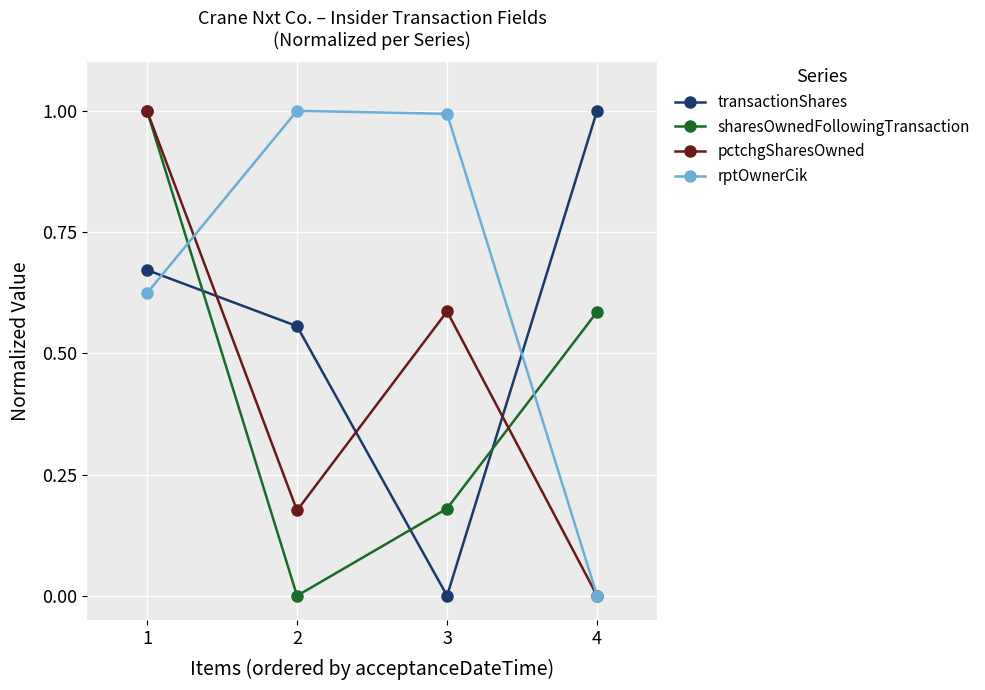

What is the value of the pctchgSharesOwned point at the 1st from the left?

1.0